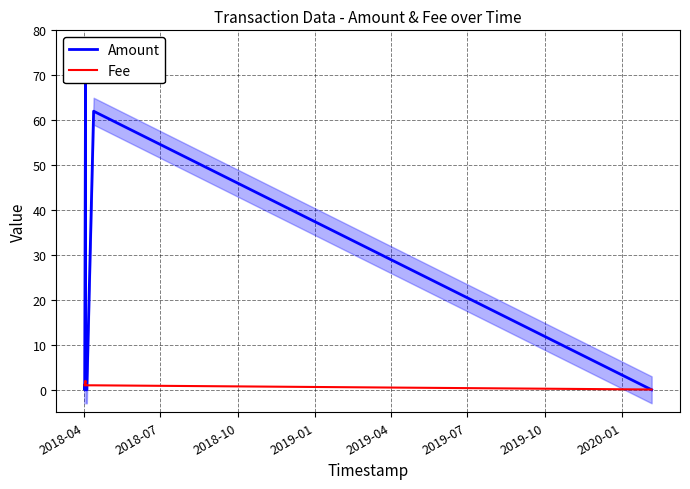

What is the label of the 3rd point from the left?

2018-10